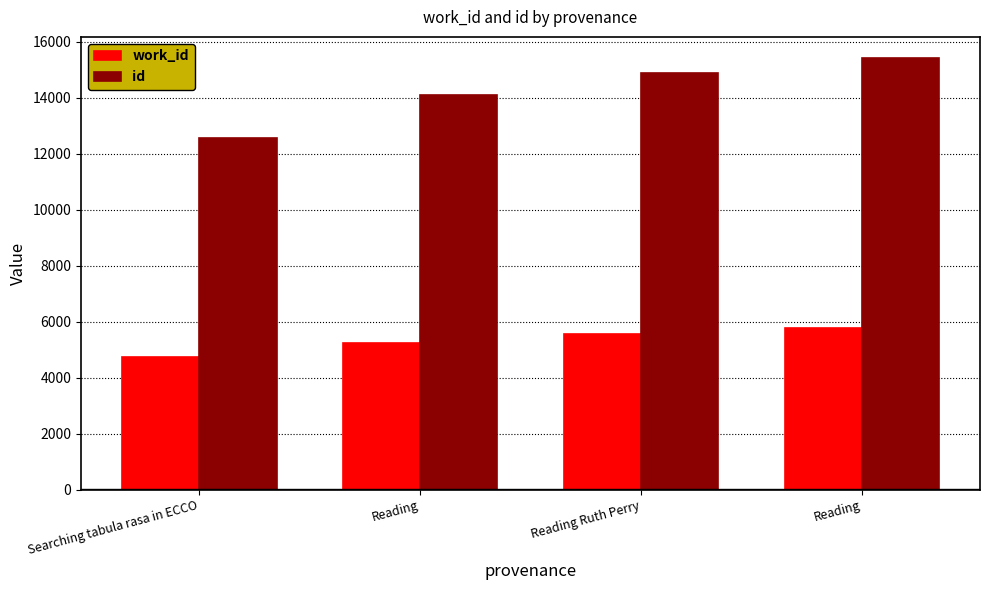

Which has a higher value, Reading or Reading Ruth Perry?

Reading